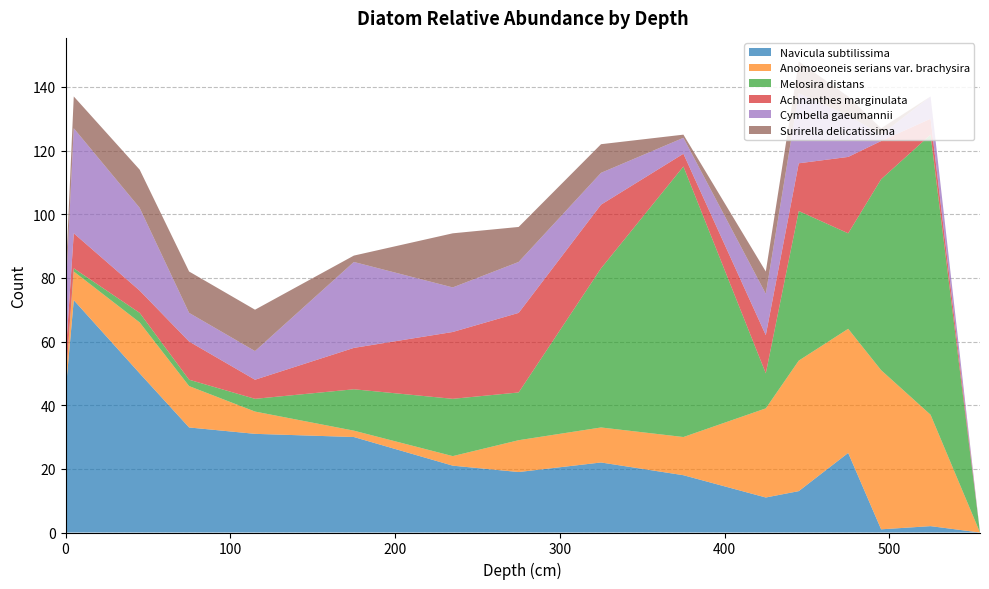

Reading left to right, transcribe all the data shown in this chart.

Navicula subtilissima: 44	73	50	33	31	30	21	19	22	18	11	13	25	1	2	0
Anomoeoneis serians var. brachysira: 3	9	16	13	7	2	3	10	11	12	28	41	39	50	35	0
Melosira distans: 0	1	3	2	4	13	18	15	50	85	11	47	30	60	88	0
Achnanthes marginulata: 8	11	7	12	6	13	21	25	20	4	12	15	24	12	5	0
Cymbella gaeumannii: 19	33	26	9	9	27	14	16	10	5	13	22	13	2	7	0
Surirella delicatissima: 5	10	12	13	13	2	17	11	9	1	7	10	6	2	0	0